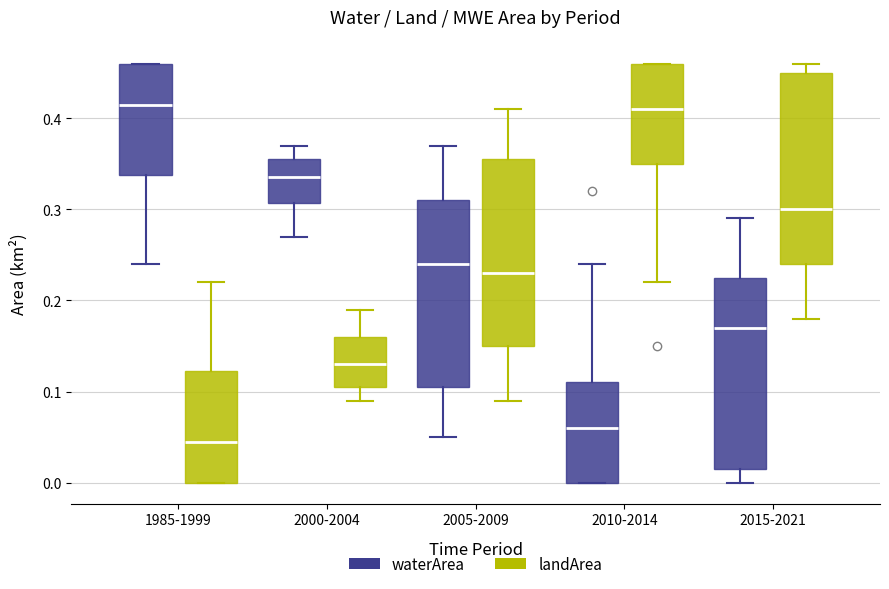

Reading left to right, read every box against the y-axis: the position of its median line, the range the box covers, and the ends of its whiskers. The values are not printed on the chart, so give them approximately, as read against the axis.

1985-1999 (waterArea): median 0.42, box 0.34 to 0.46, whiskers 0.24 to 0.46
1985-1999 (landArea): median 0.05, box 0.00 to 0.12, whiskers 0.00 to 0.22
2000-2004 (waterArea): median 0.34, box 0.31 to 0.36, whiskers 0.27 to 0.37
2000-2004 (landArea): median 0.13, box 0.11 to 0.16, whiskers 0.09 to 0.19
2005-2009 (waterArea): median 0.24, box 0.11 to 0.31, whiskers 0.05 to 0.37
2005-2009 (landArea): median 0.23, box 0.15 to 0.36, whiskers 0.09 to 0.41
2010-2014 (waterArea): median 0.06, box 0.00 to 0.11, whiskers 0.00 to 0.24
2010-2014 (landArea): median 0.41, box 0.35 to 0.46, whiskers 0.22 to 0.46
2015-2021 (waterArea): median 0.17, box 0.02 to 0.23, whiskers 0.00 to 0.29
2015-2021 (landArea): median 0.30, box 0.24 to 0.45, whiskers 0.18 to 0.46